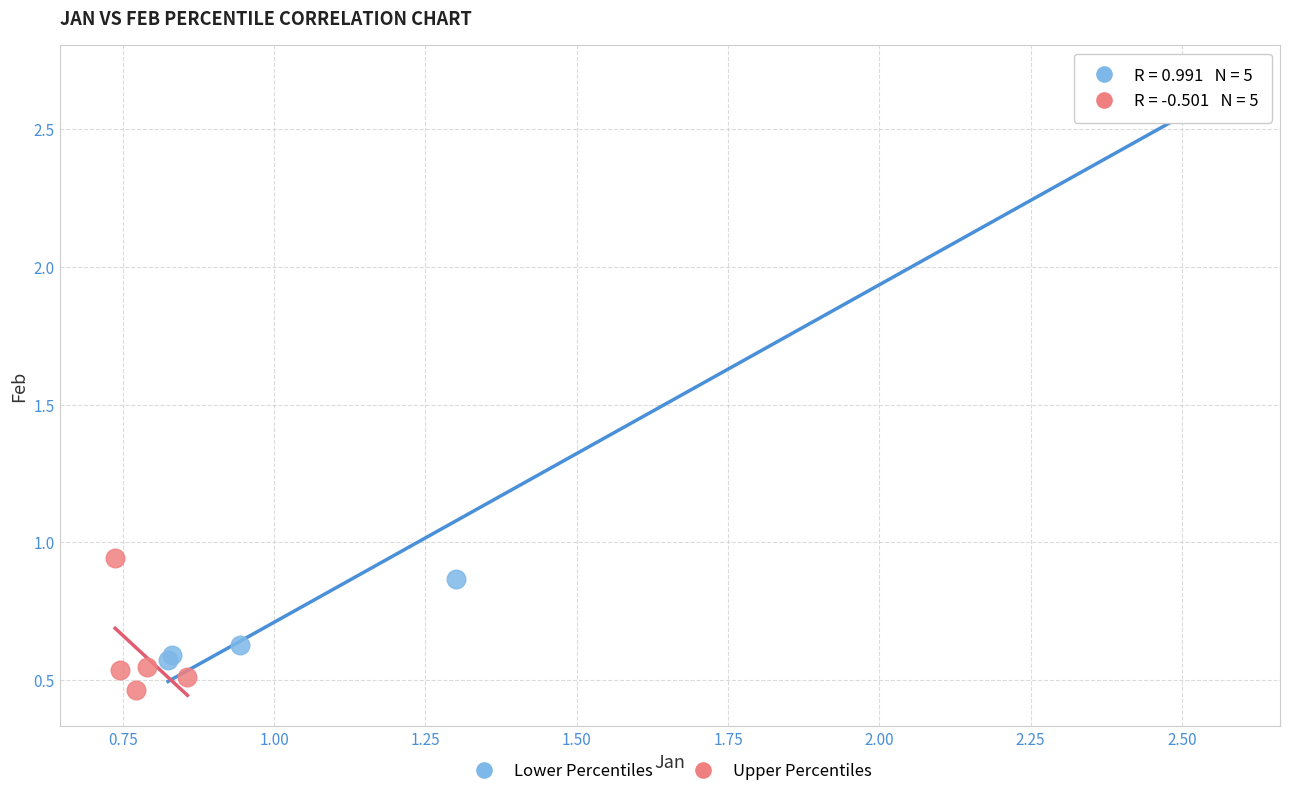

Which series contains the lowest Y value?

Upper Percentiles